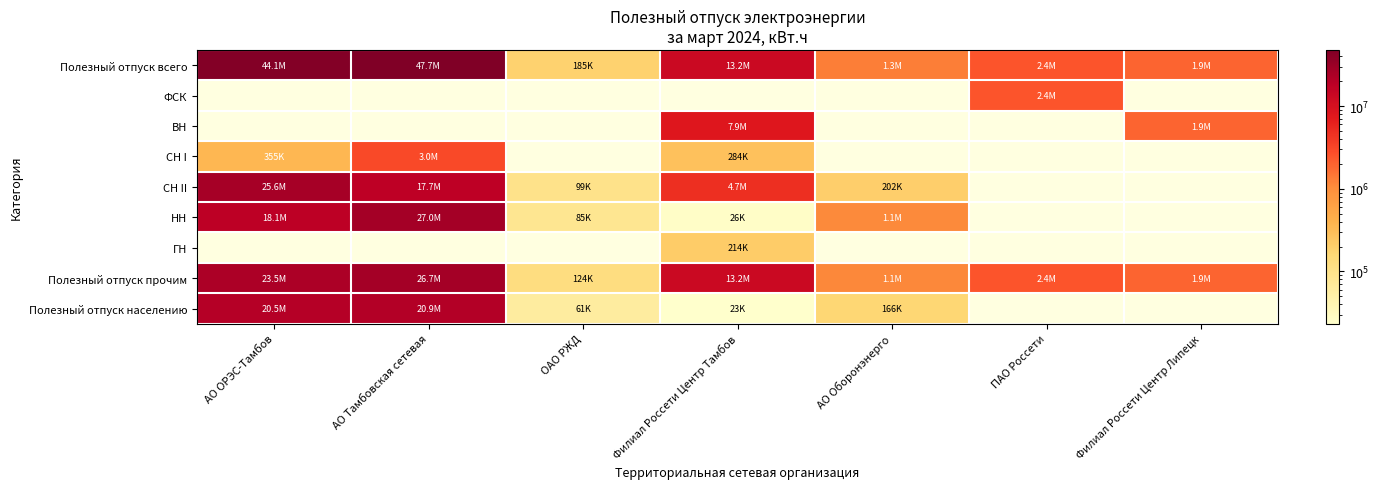

Which category has the highest value in the СН II series?

АО ОРЭС-Тамбов